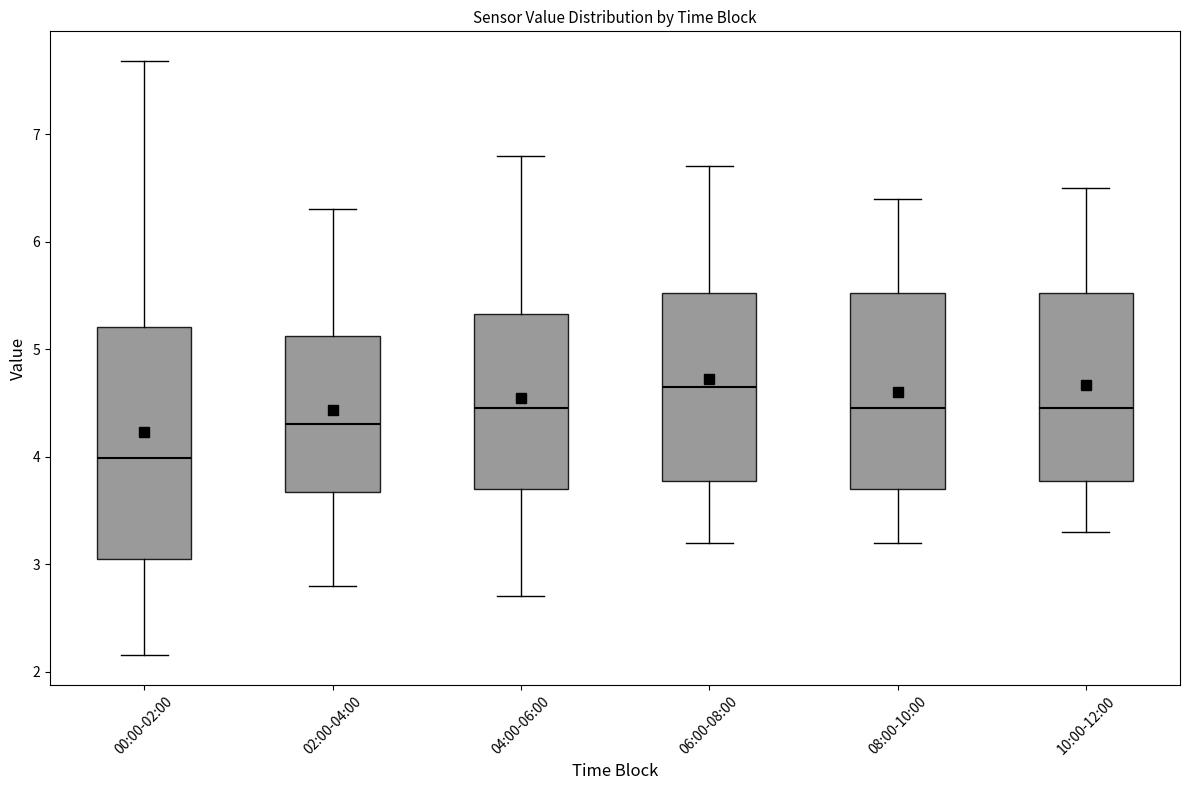

Reading left to right, transcribe this box plot: for each box, give where its median line is, the range the box spans, and where its two whiskers end, as read against the y-axis. The values are not printed on the chart, so give them approximately, as read against the axis.

00:00-02:00: median 4.0, box 3.0 to 5.2, whiskers 2.2 to 7.7
02:00-04:00: median 4.3, box 3.7 to 5.1, whiskers 2.8 to 6.3
04:00-06:00: median 4.5, box 3.7 to 5.3, whiskers 2.7 to 6.8
06:00-08:00: median 4.7, box 3.8 to 5.5, whiskers 3.2 to 6.7
08:00-10:00: median 4.5, box 3.7 to 5.5, whiskers 3.2 to 6.4
10:00-12:00: median 4.5, box 3.8 to 5.5, whiskers 3.3 to 6.5